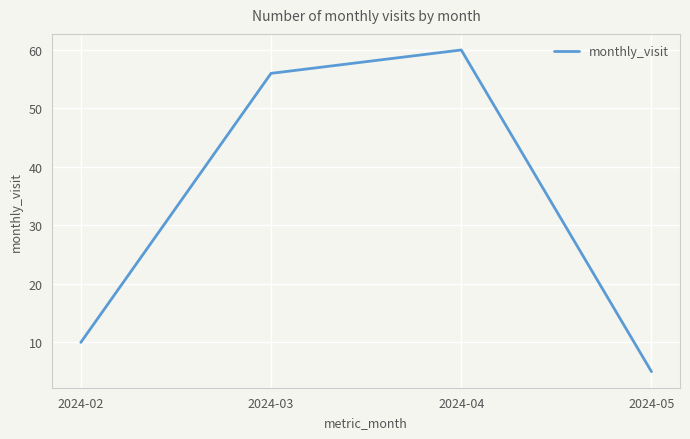

What is the sum of all values?

131